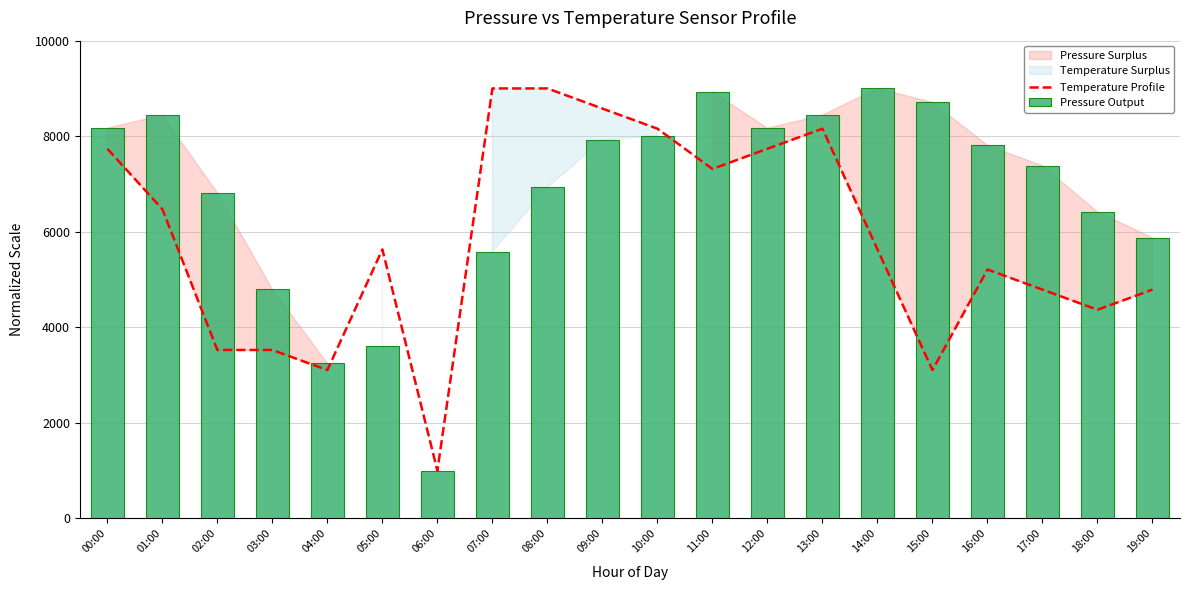

Read the Pressure Output value at 06:00.

1000.0